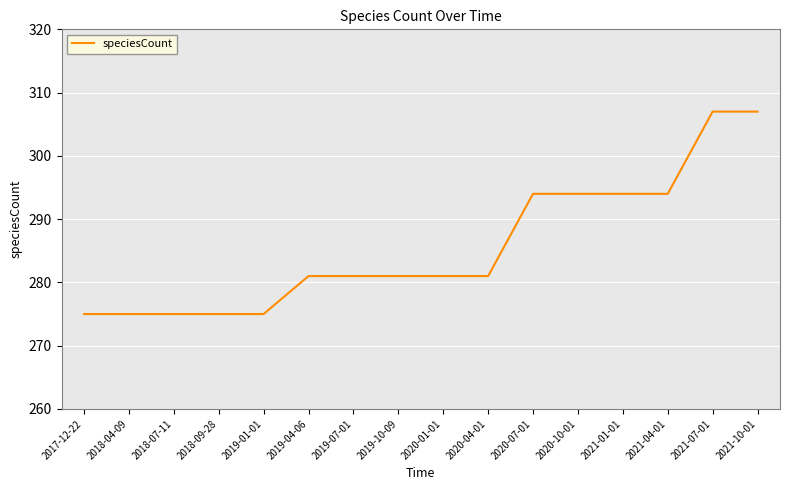

Which has a higher value, 2018-04-09 or 2020-04-01?

2020-04-01